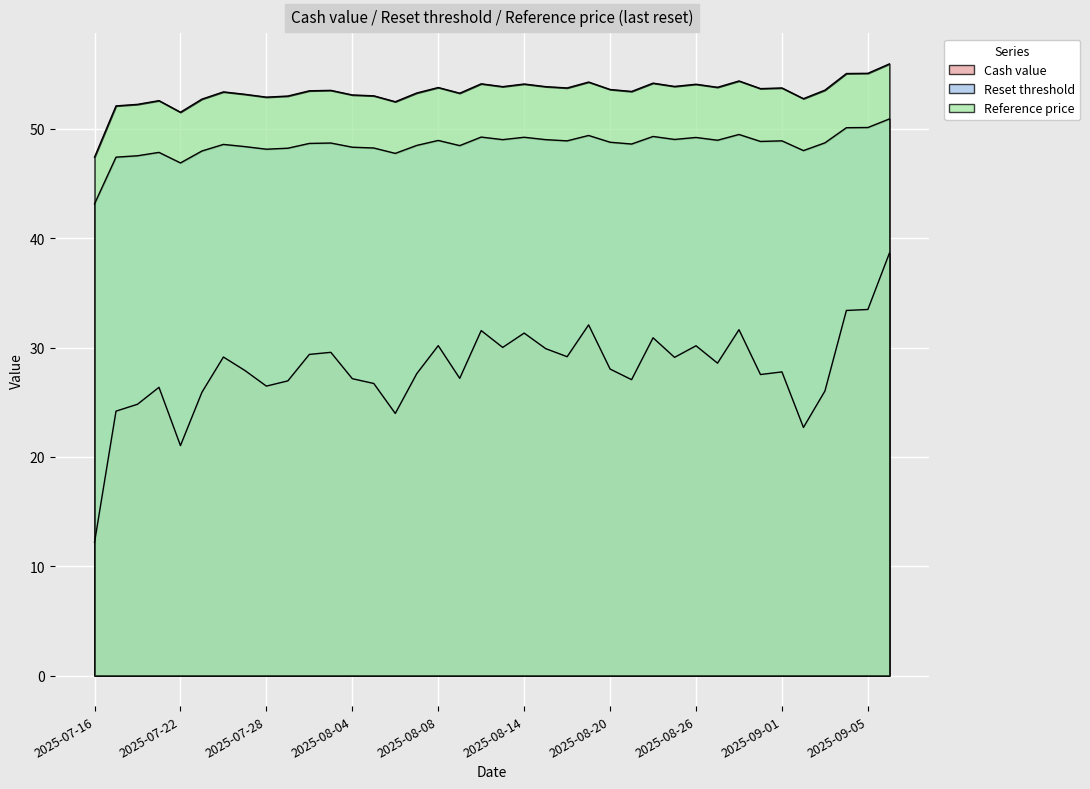

True or false: Reference price has more than 0 interior local peaks.

True